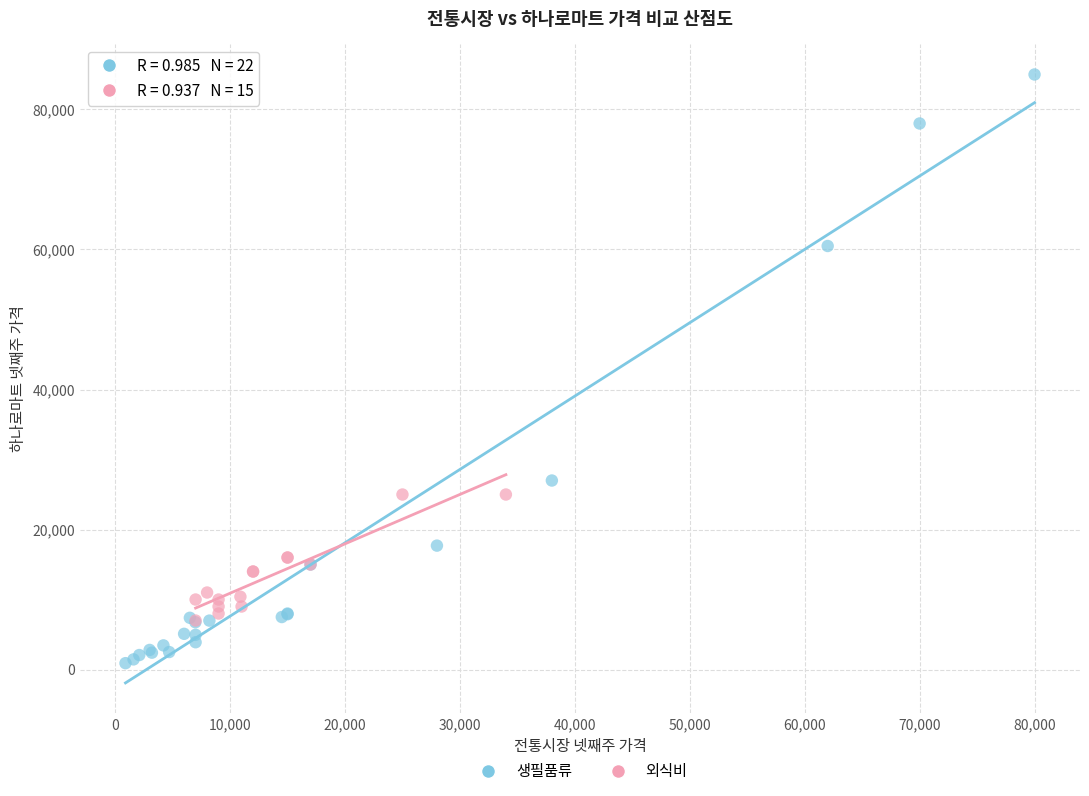

What are all the series names shown in the legend?

생필품류, 외식비